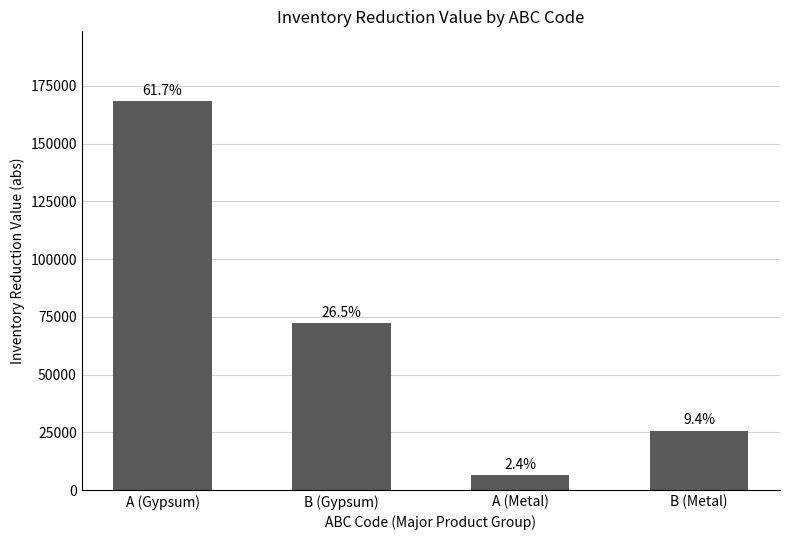

What is the sum of the values at B (Gypsum) and A (Gypsum)?

240741.1